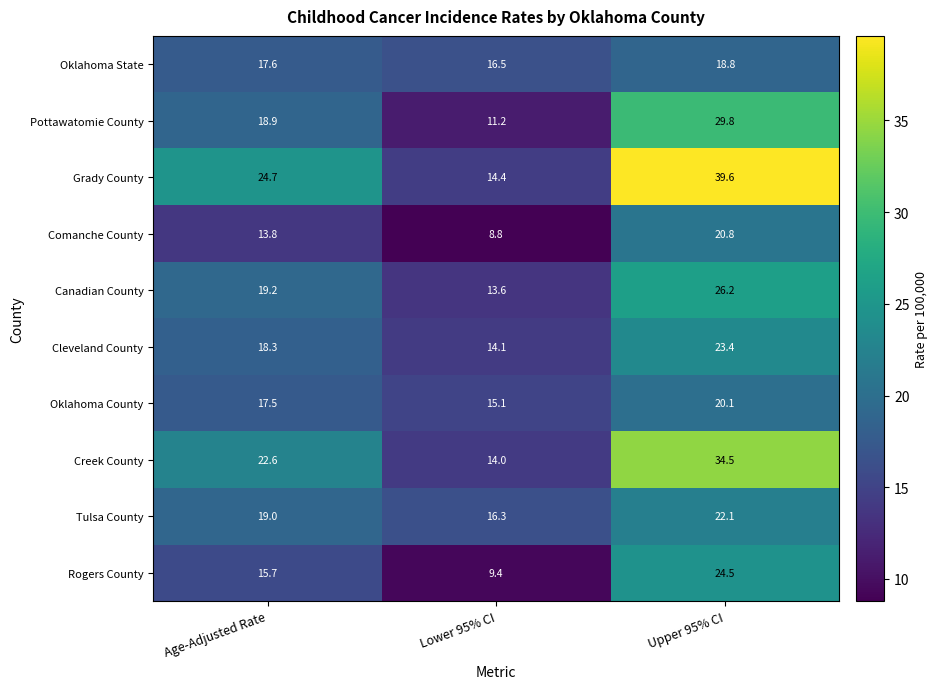

Is it true that Creek County equals 39.9 at Age-Adjusted Rate?

False